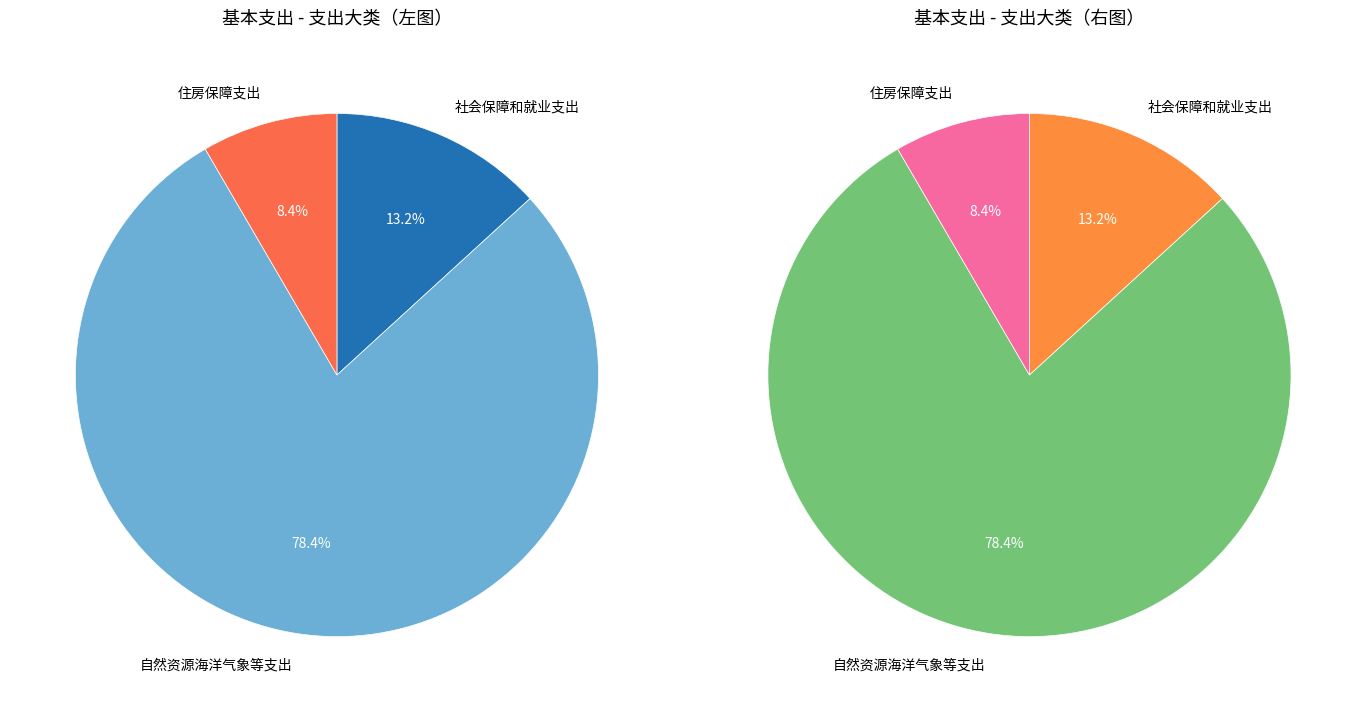

Do 社会保障和就业支出 and 自然资源海洋气象等支出 together represent more than half of the pie?

Yes